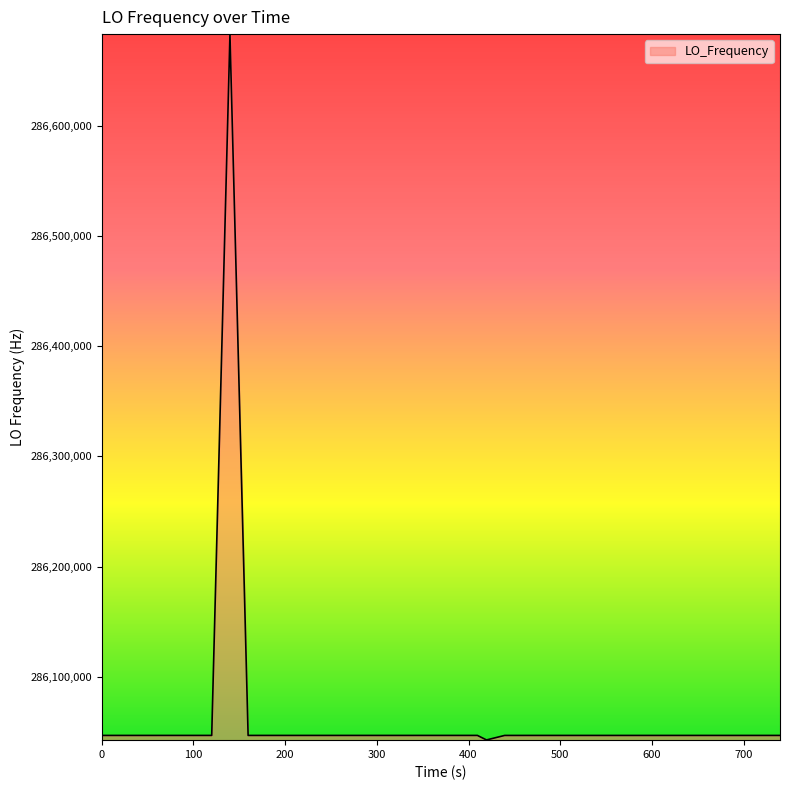

What is the minimum value shown in the chart?

286042905.1